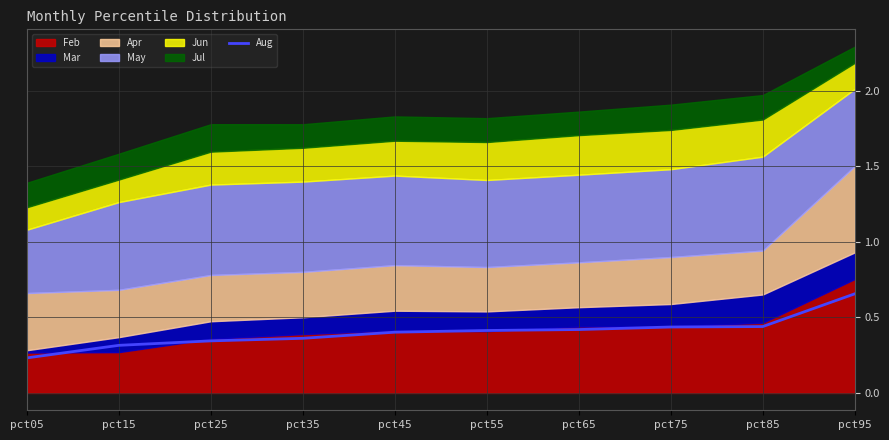

True or false: Aug has a value of 0.4 at pct65.

True